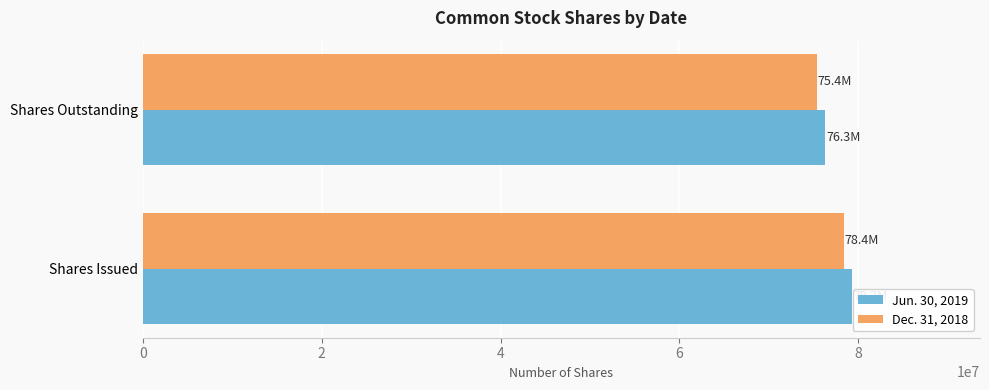

Rank the series by their average value, from highest to lowest.

Jun. 30, 2019, Dec. 31, 2018